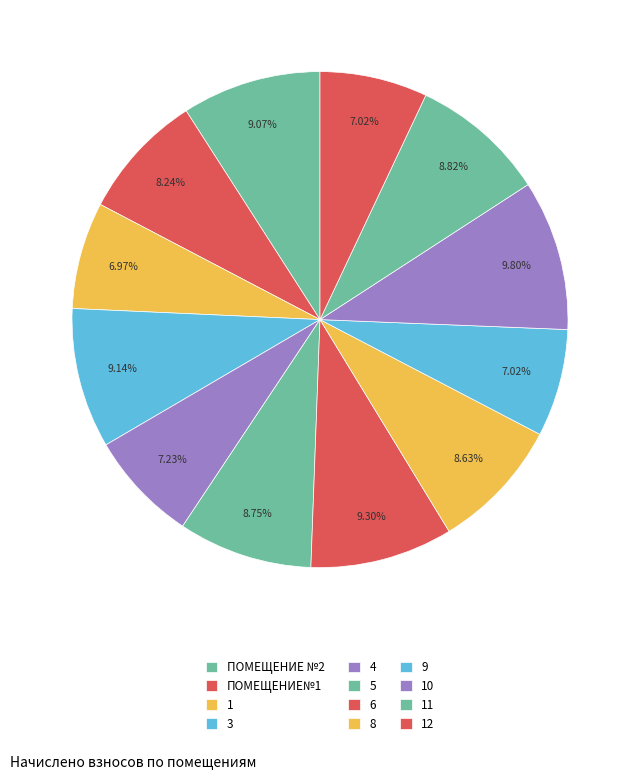

To the nearest percent, what is the combined percentage of 11 and ПОМЕЩЕНИЕ№1?

17%